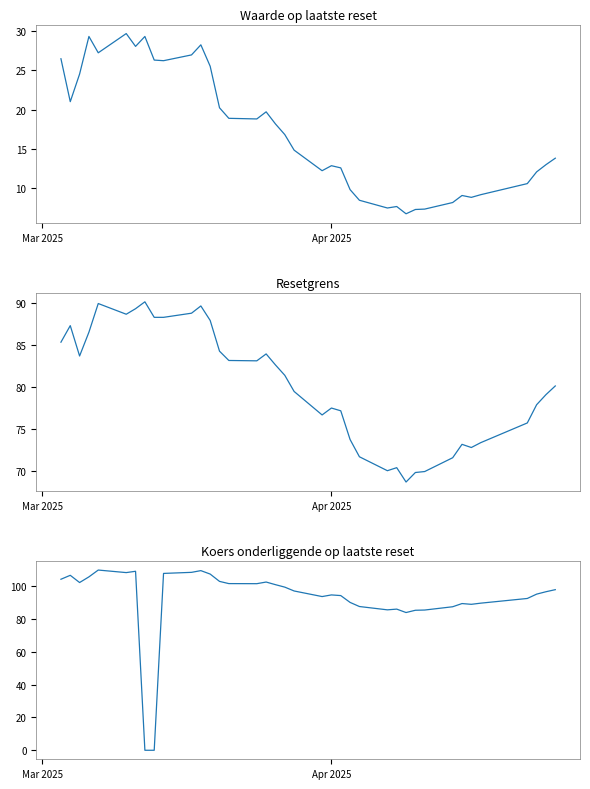

What is the maximum value shown in the chart?

109.7